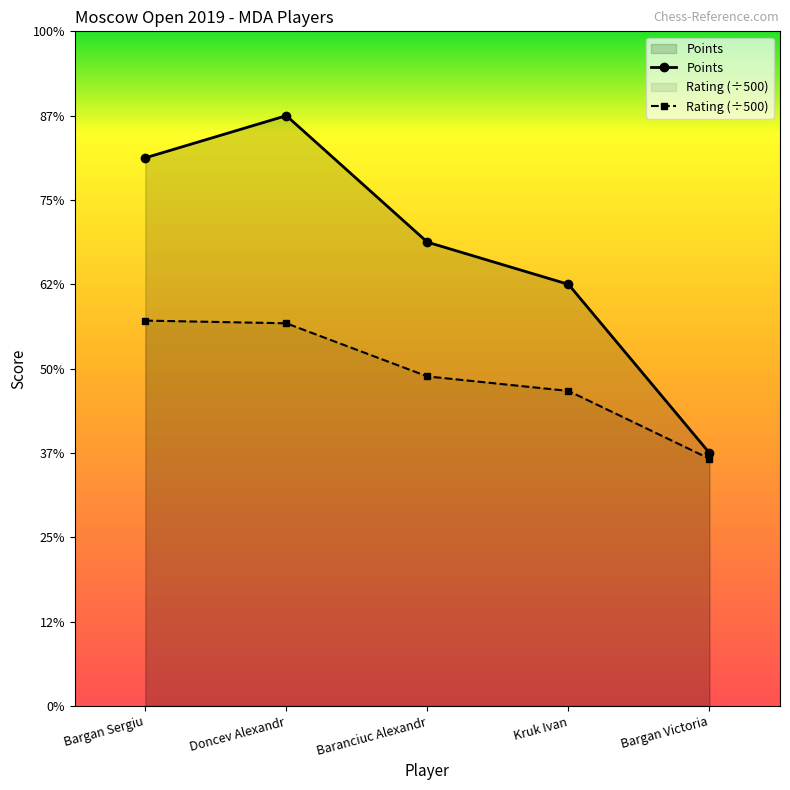

Reading left to right, list all the values displayed in this chart.

Points: 6.5	7.0	5.5	5.0	3.0
Rating (÷500): 4.6	4.5	3.9	3.7	2.9